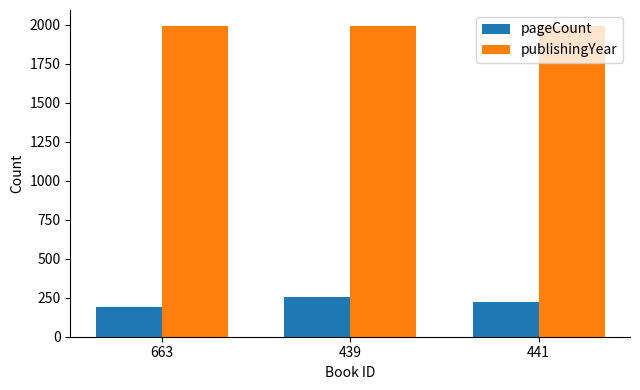

What is the spread (max minus min) of values at 663?

1802